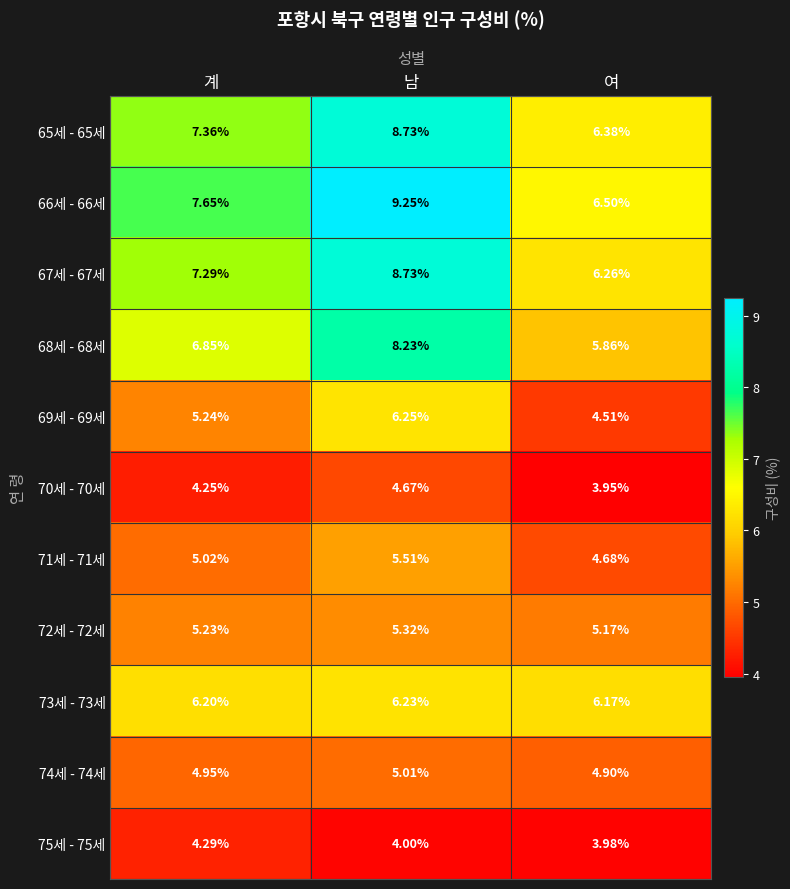

Is the value of 66세 - 66세 at 계 greater than the value of 70세 - 70세 at 여?

Yes